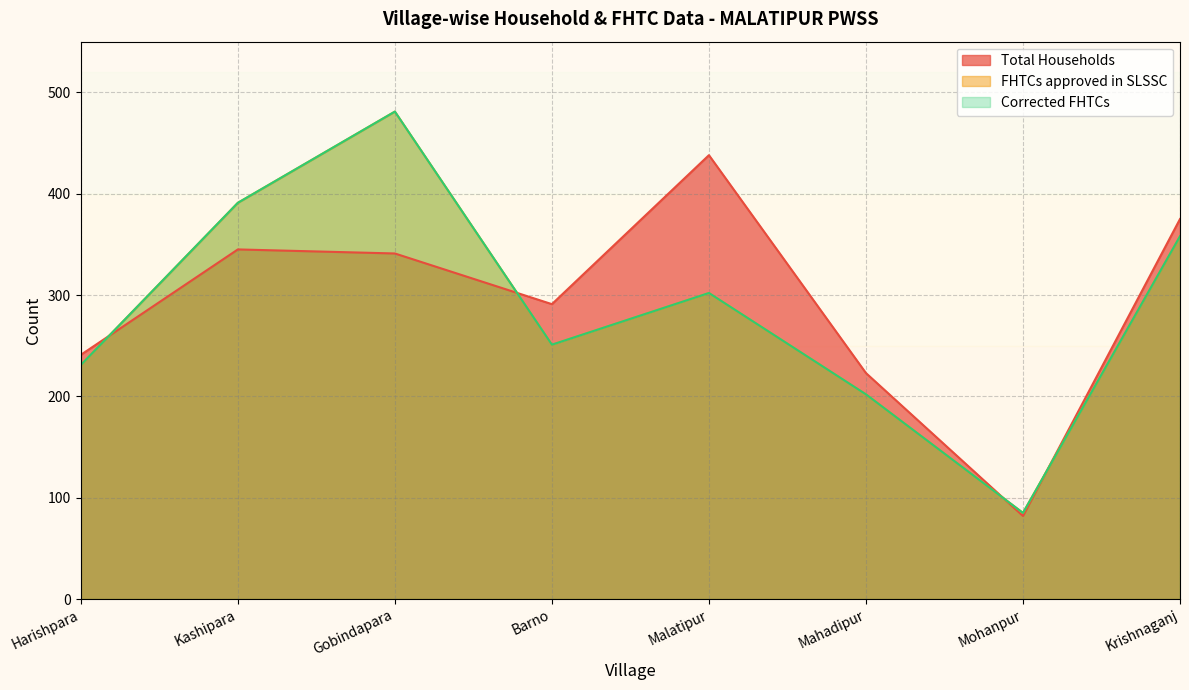

Is it true that Corrected FHTCs equals 391 at Kashipara?

True